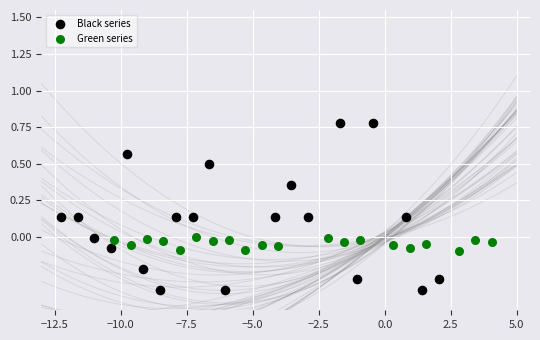

Which series has the widest spread of Y values?

Black series